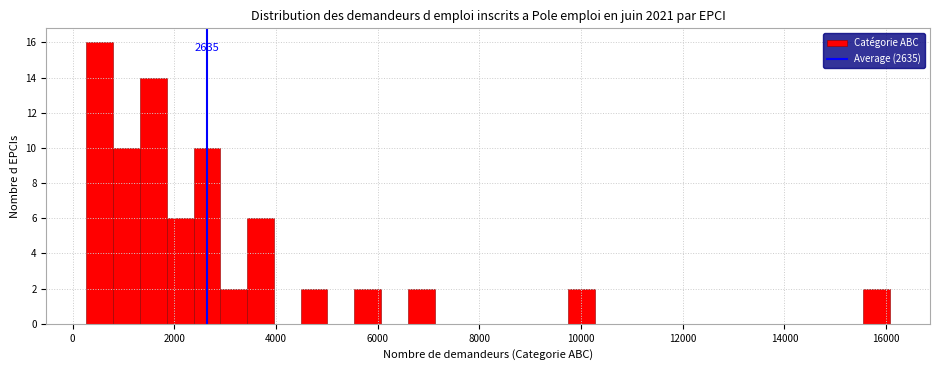

Around what value on the x-axis is the tallest bar? Give the approximate position of its centre, as read against the axis.

600